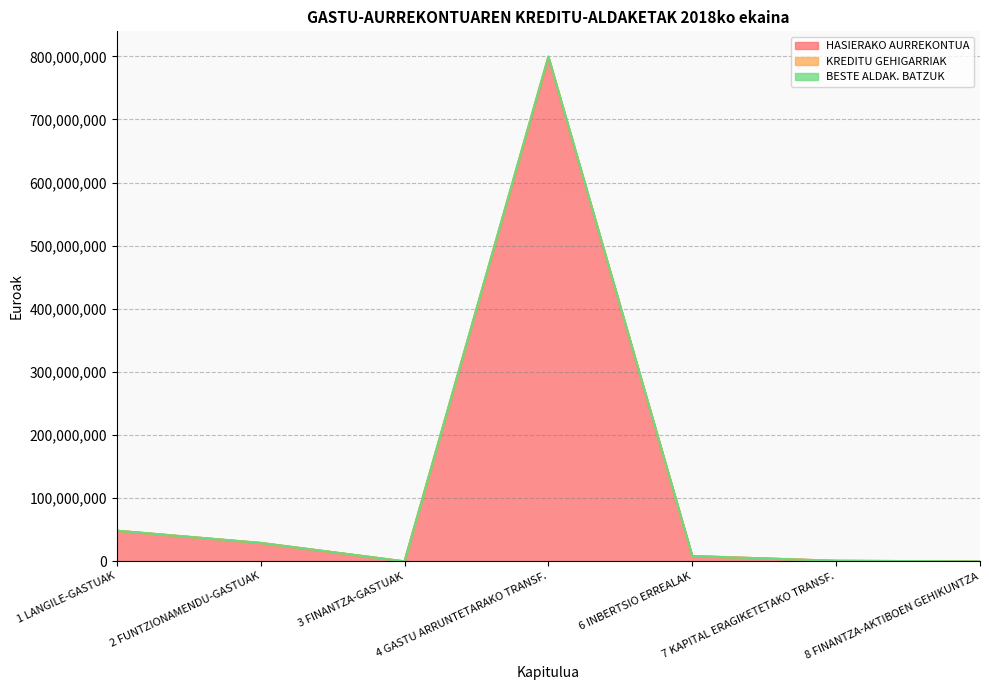

Is it true that KREDITU GEHIGARRIAK equals 68968796 at 1 LANGILE-GASTUAK?

False